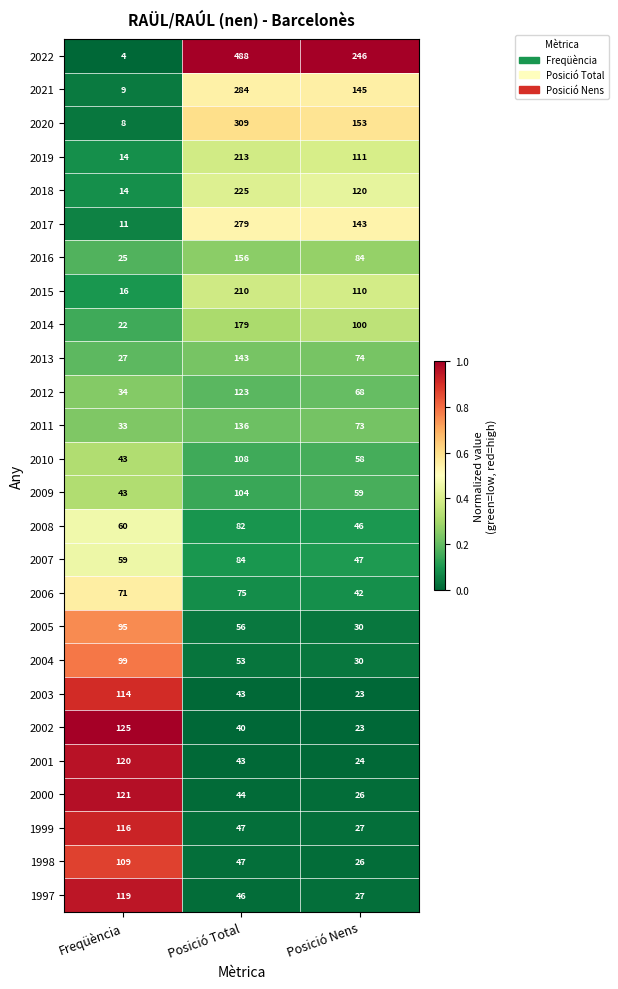

What is the difference between the maximum and minimum values in the 2003 series?

91